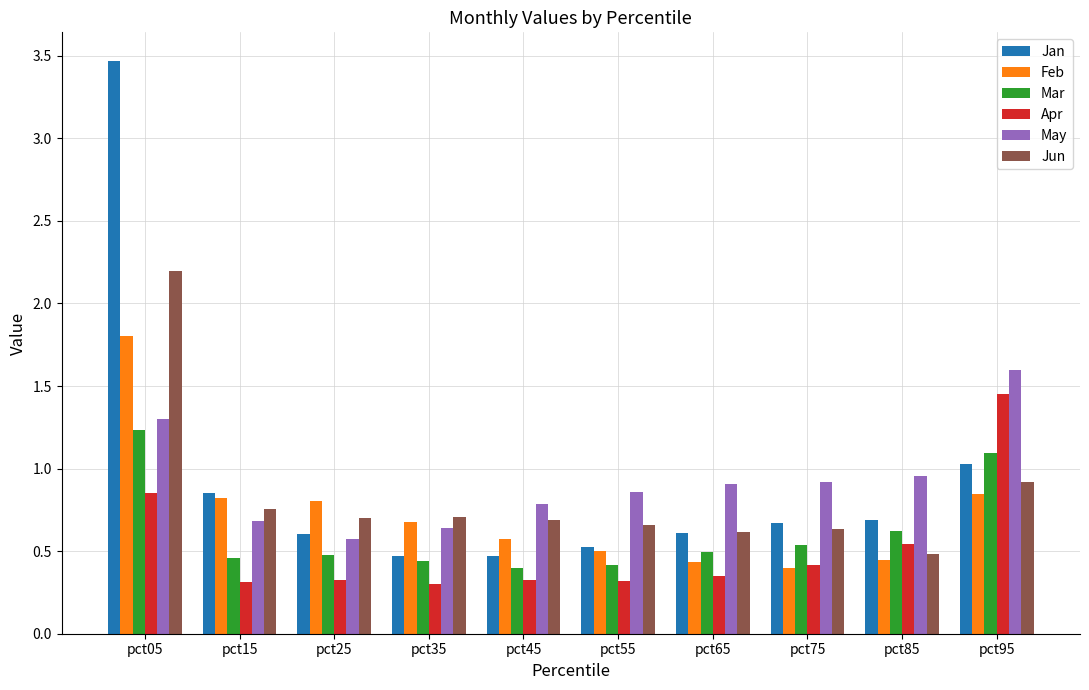

How many groups of bars are there?

10